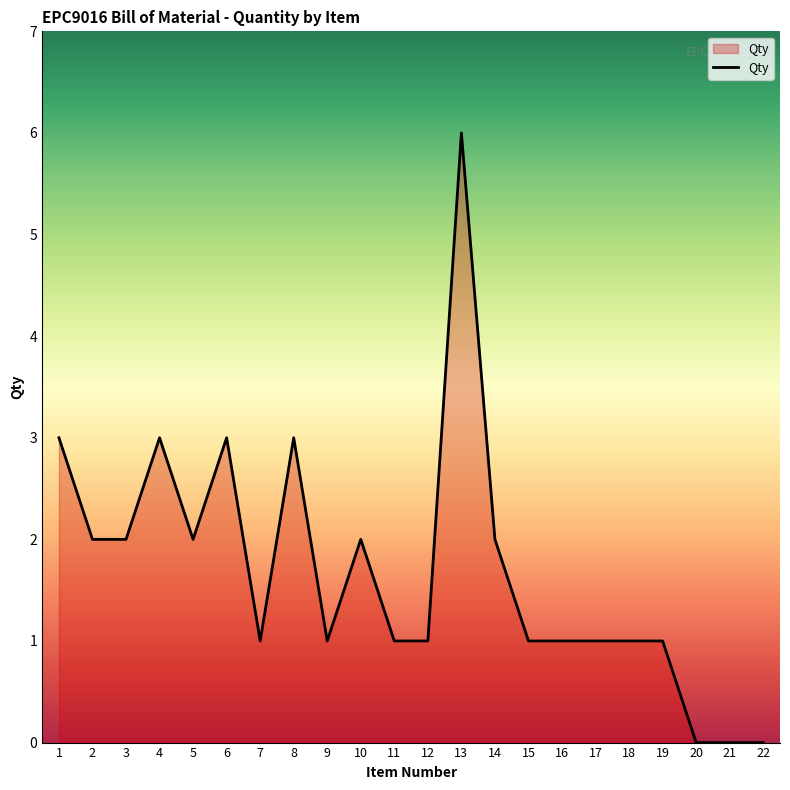

Which category has the highest value across all series?

13